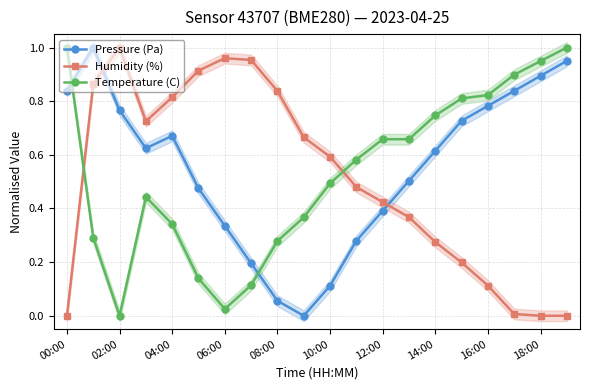

Is the value of Humidity (%) at 04:00 greater than the value of Pressure (Pa) at 16:00?

Yes